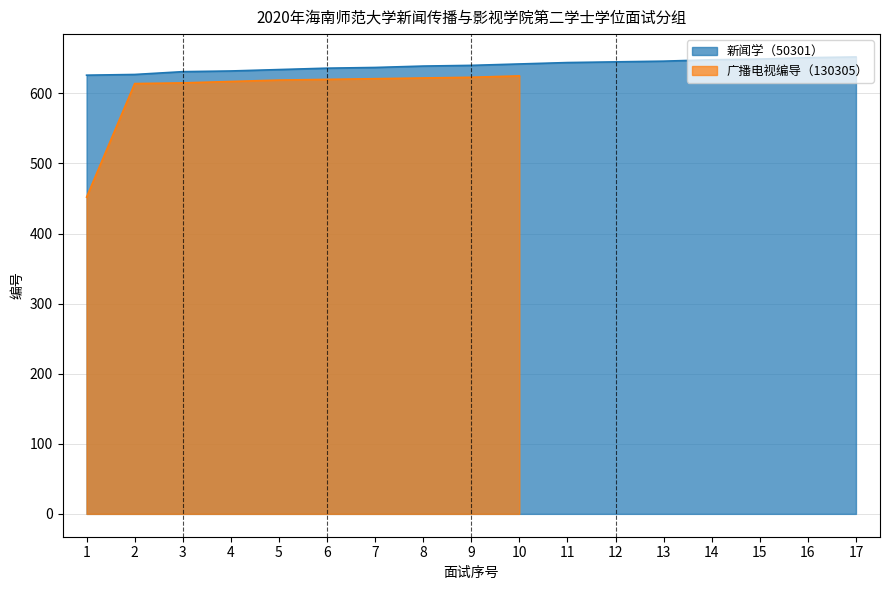

Read the value at 5, to the nearest 10.

630